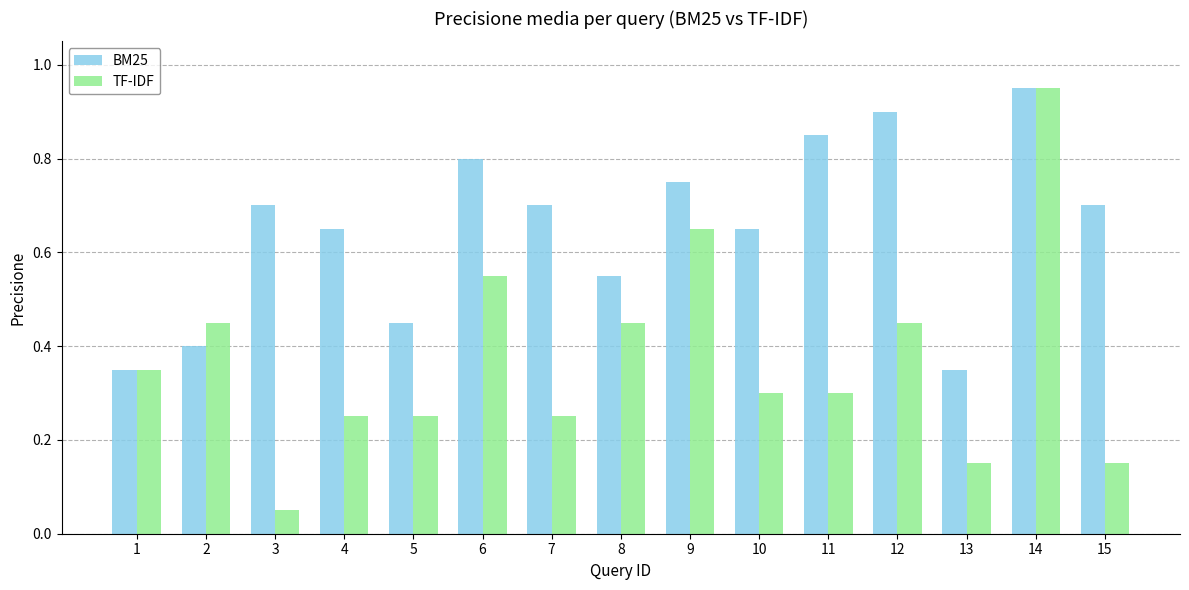

The value of TF-IDF at 1 is 0.3. True or false?

True